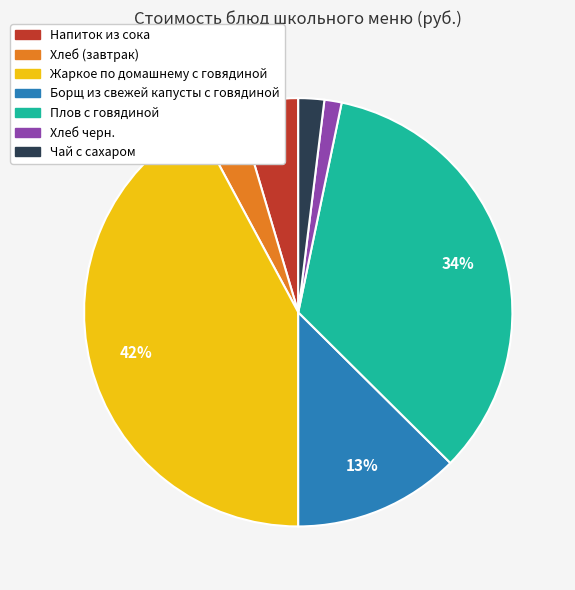

True or false: Чай с сахаром accounts for 2% of the total.

True